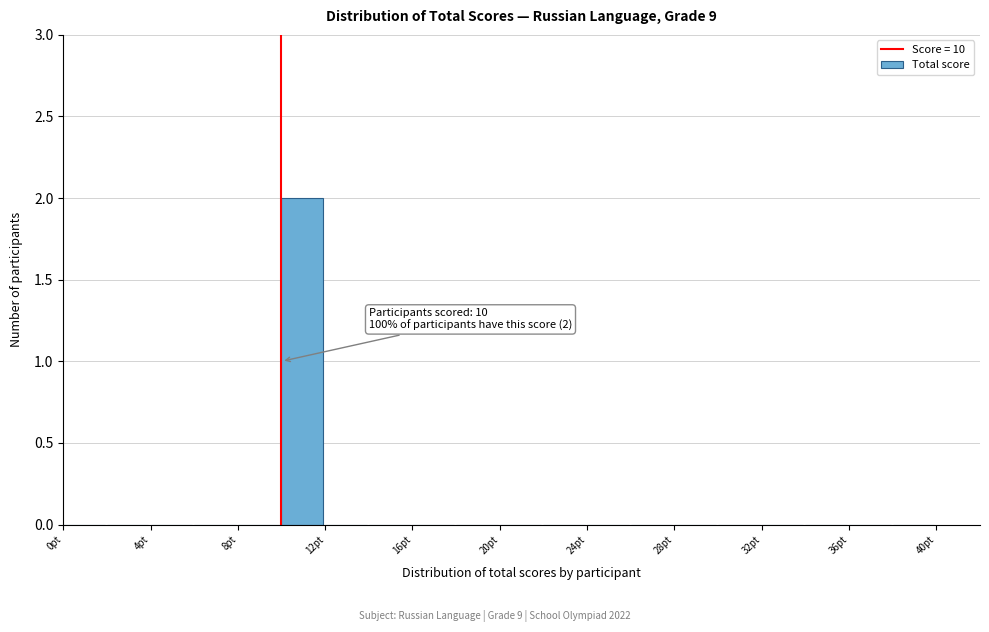

Which range on the x-axis has the tallest bar?

10 to 12